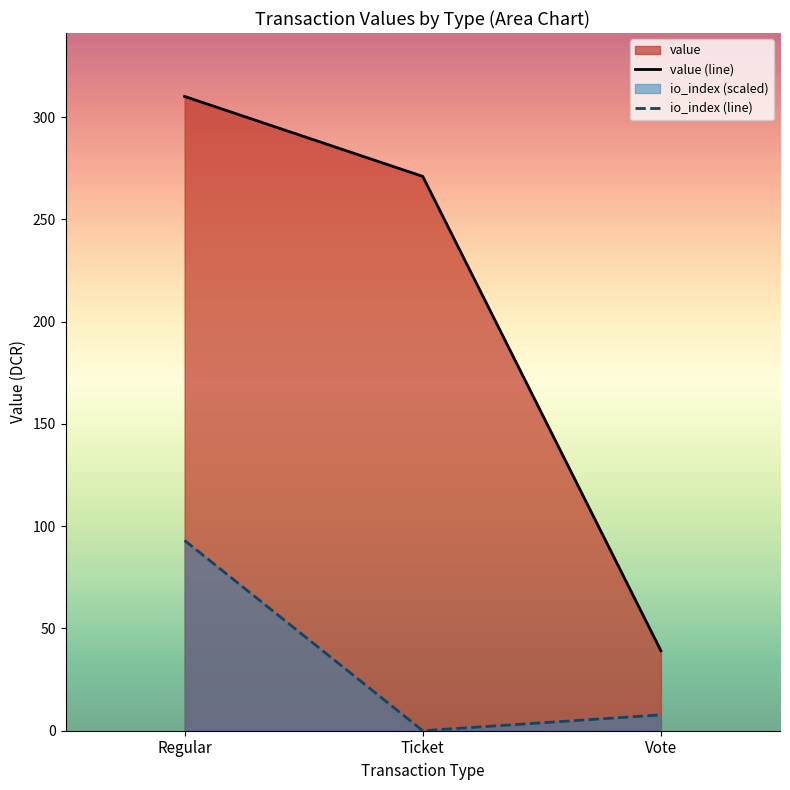

At how many categories does at least one series exceed 42?

2